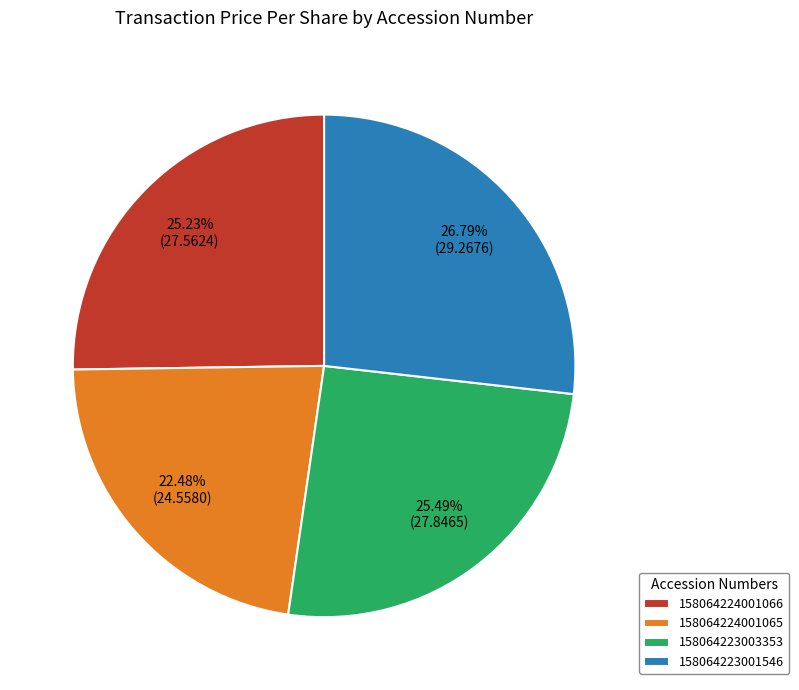

True or false: 158064224001066 accounts for 12% of the total.

False